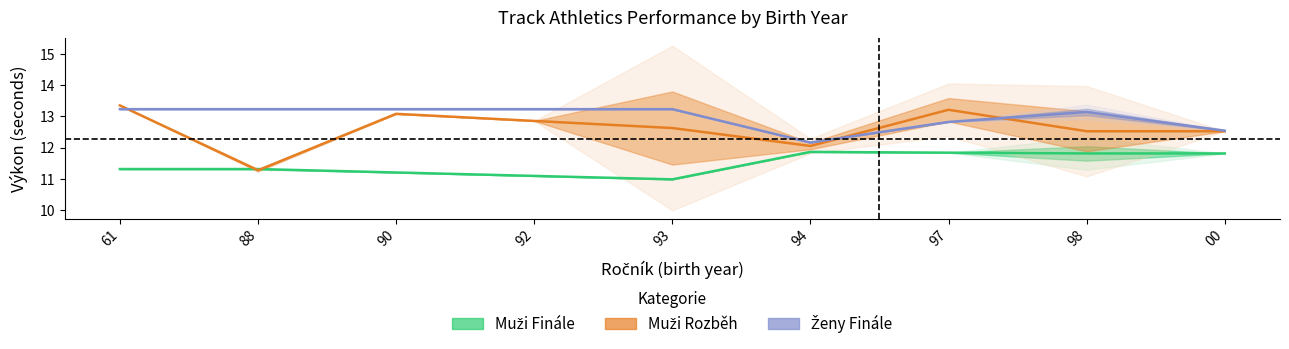

What is the label of the 8th point from the left?

98